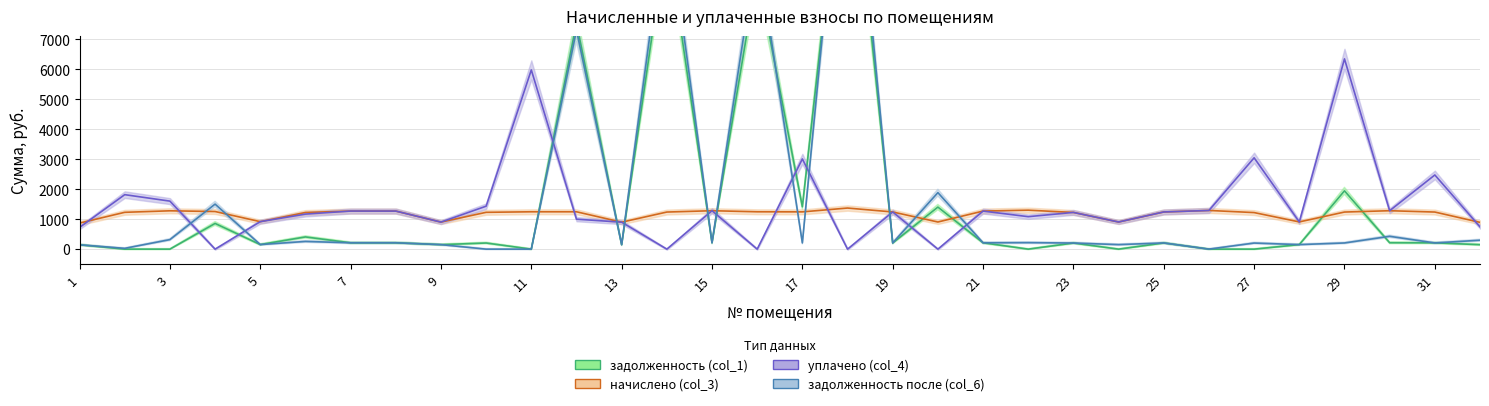

How many interior local valleys does the задолженность (col_1) series have?

9